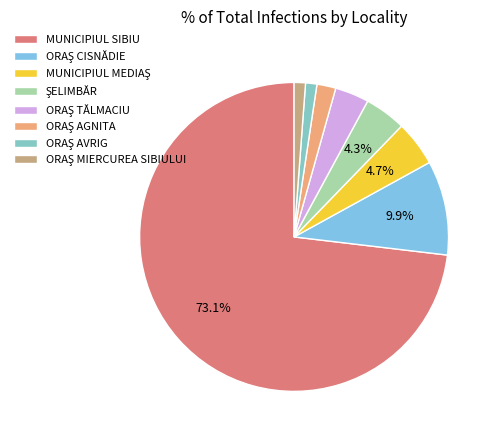

Rank the categories by value from lowest to highest.

ORAŞ AVRIG, ORAŞ MIERCUREA SIBIULUI, ORAŞ AGNITA, ORAŞ TĂLMACIU, ŞELIMBĂR, MUNICIPIUL MEDIAŞ, ORAŞ CISNĂDIE, MUNICIPIUL SIBIU